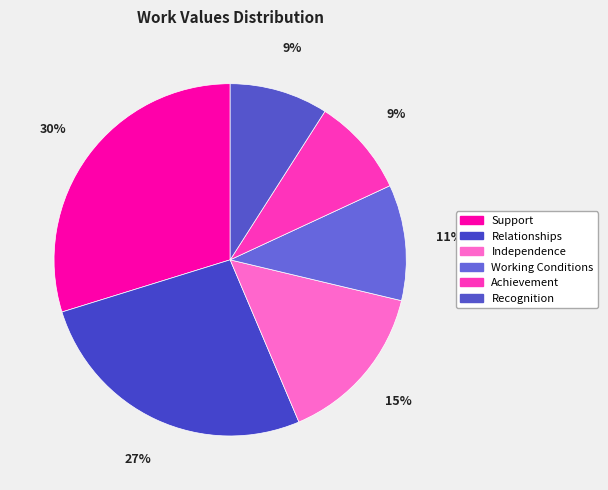

Is it true that Achievement is 1% of the pie?

False